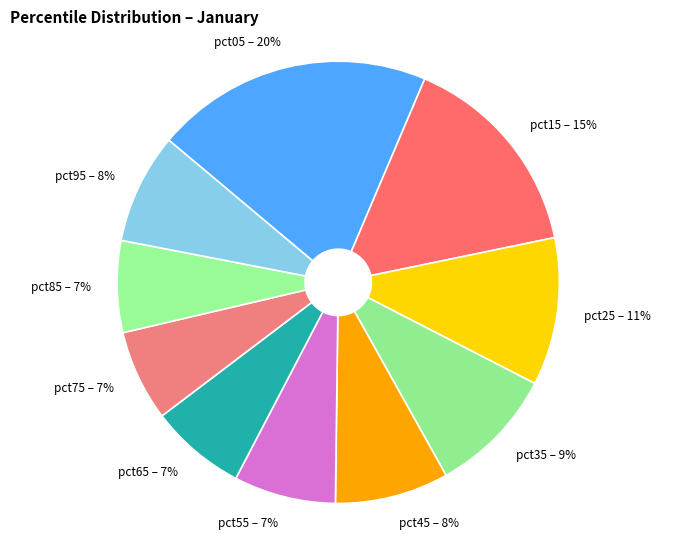

What is the total percentage of pct45 and pct25?

19.1%